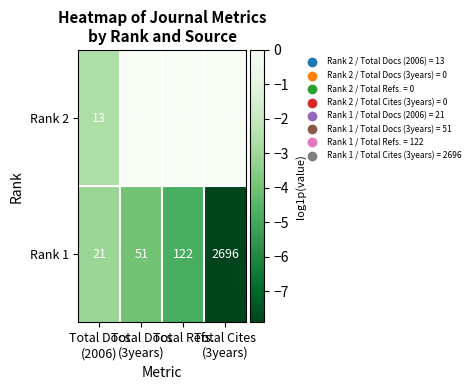

Which series has the widest spread of values?

Rank 1